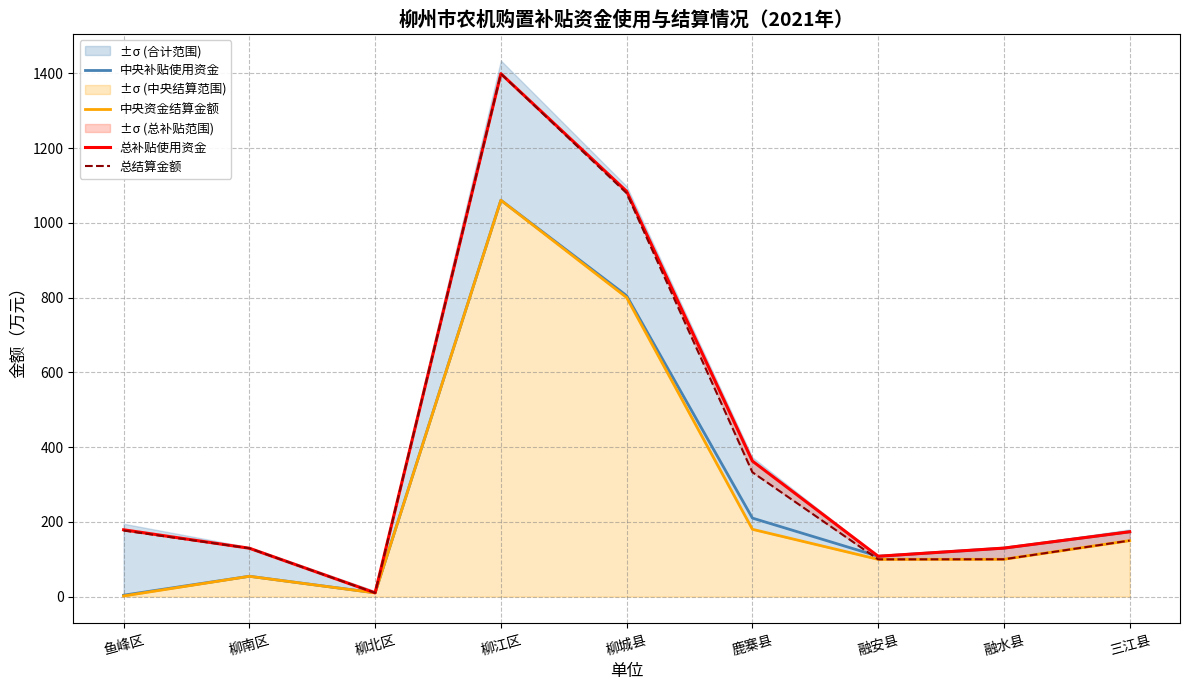

What is the spread (max minus min) of values at 柳南区?

75.1